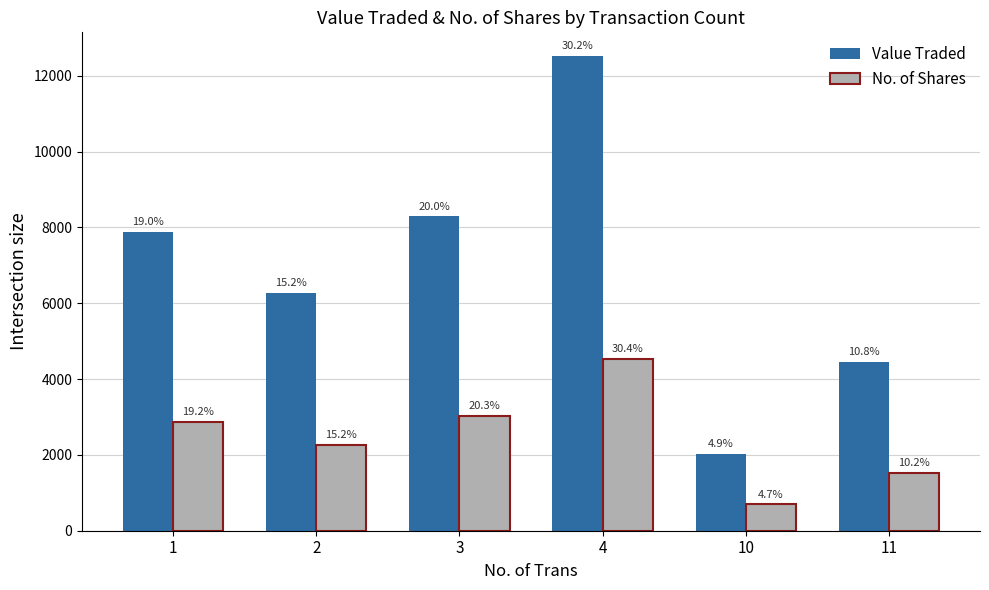

How many groups of bars are there?

6